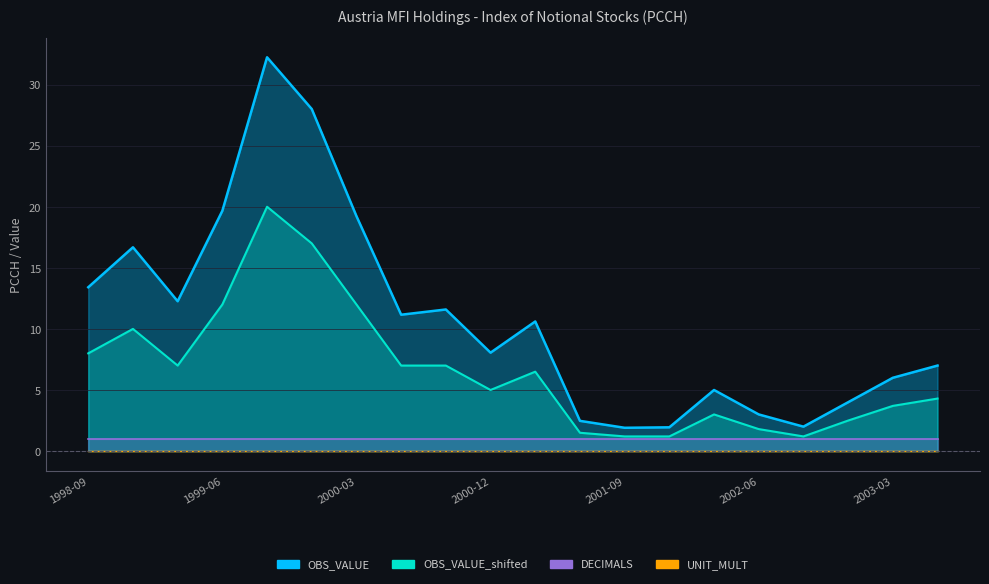

True or false: OBS_VALUE_shifted and OBS_VALUE cross at least once.

False